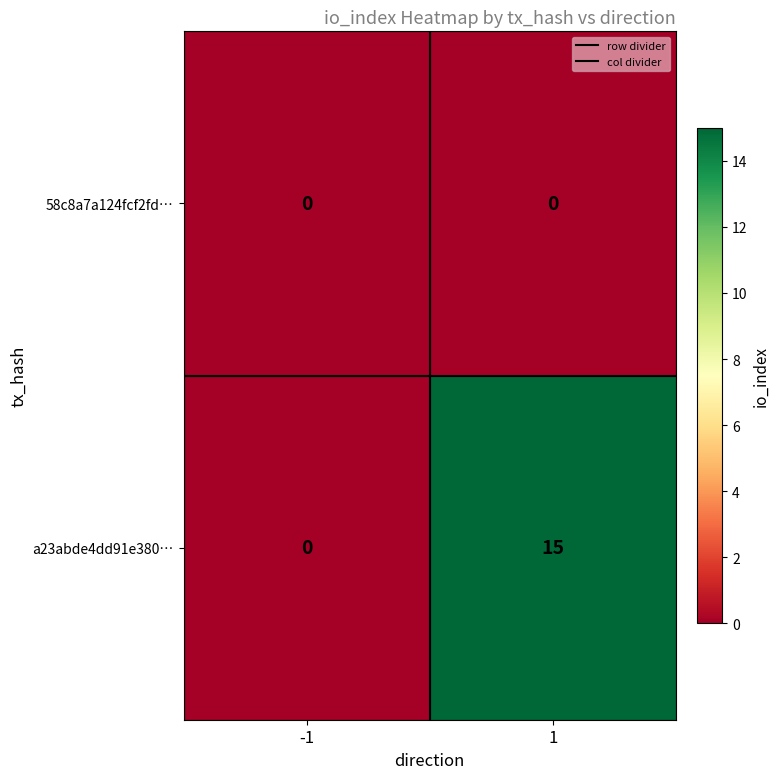

What is the greatest value displayed?

15